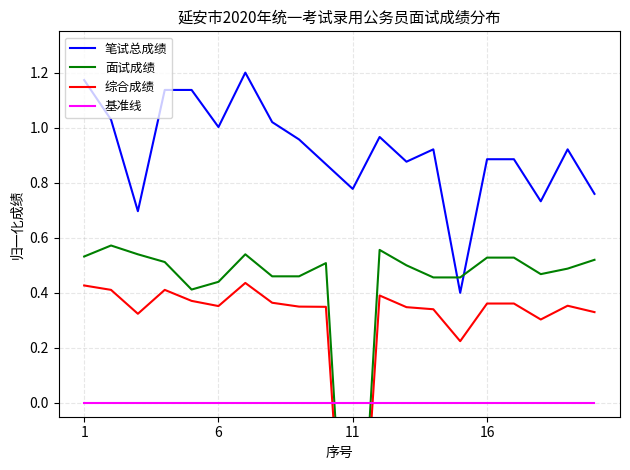

True or false: 综合成绩 and 笔试总成绩 cross at least once.

False